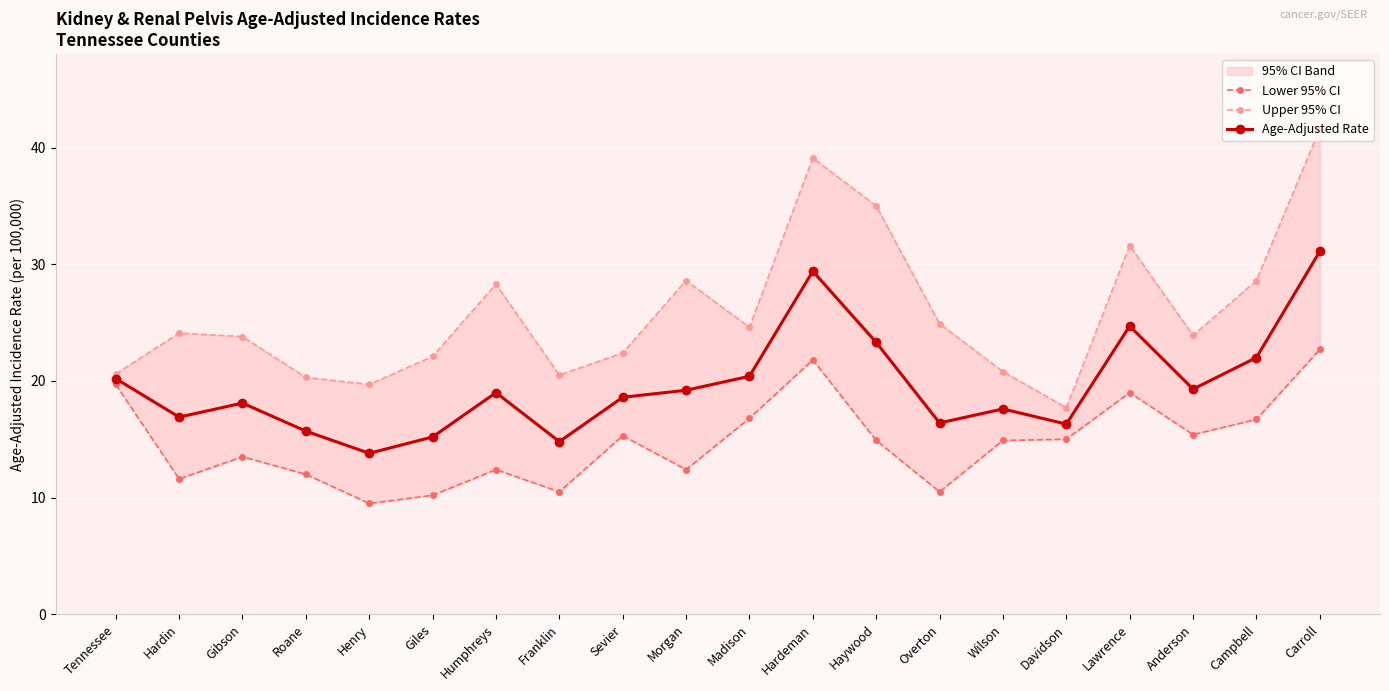

What is the average value of the Lower 95% CI series?

14.7